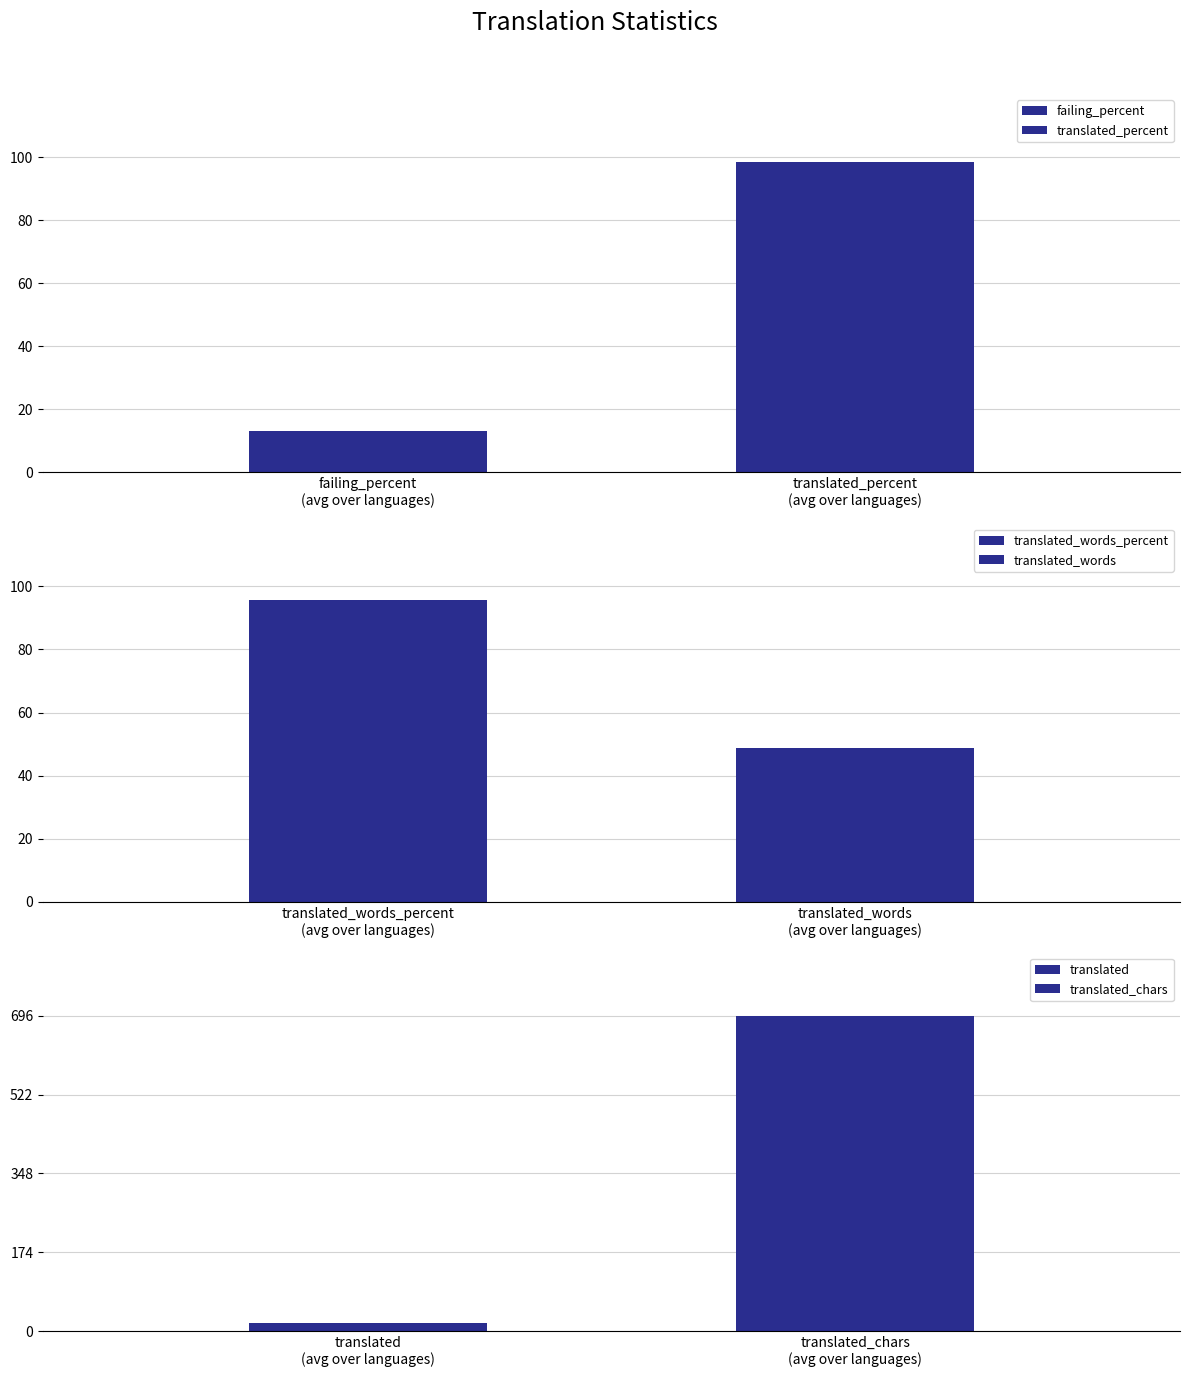

The translated series shows 25.6 at Chinese (Simplified). True or false?

False